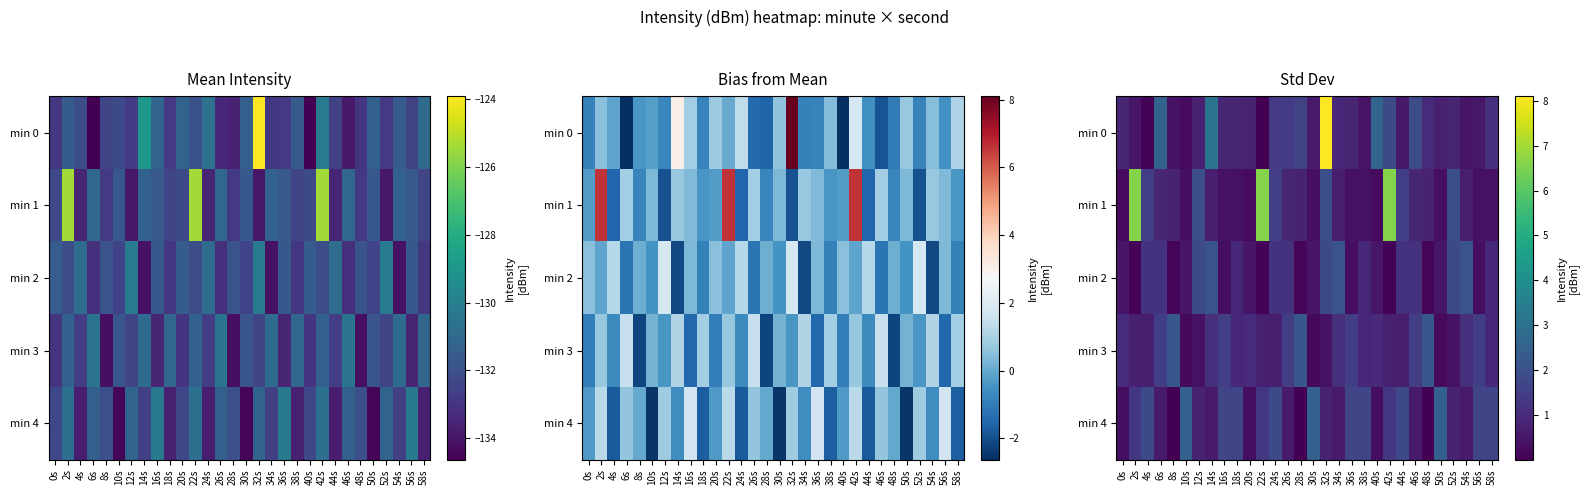

Which label corresponds to the largest value in the chart?

32s